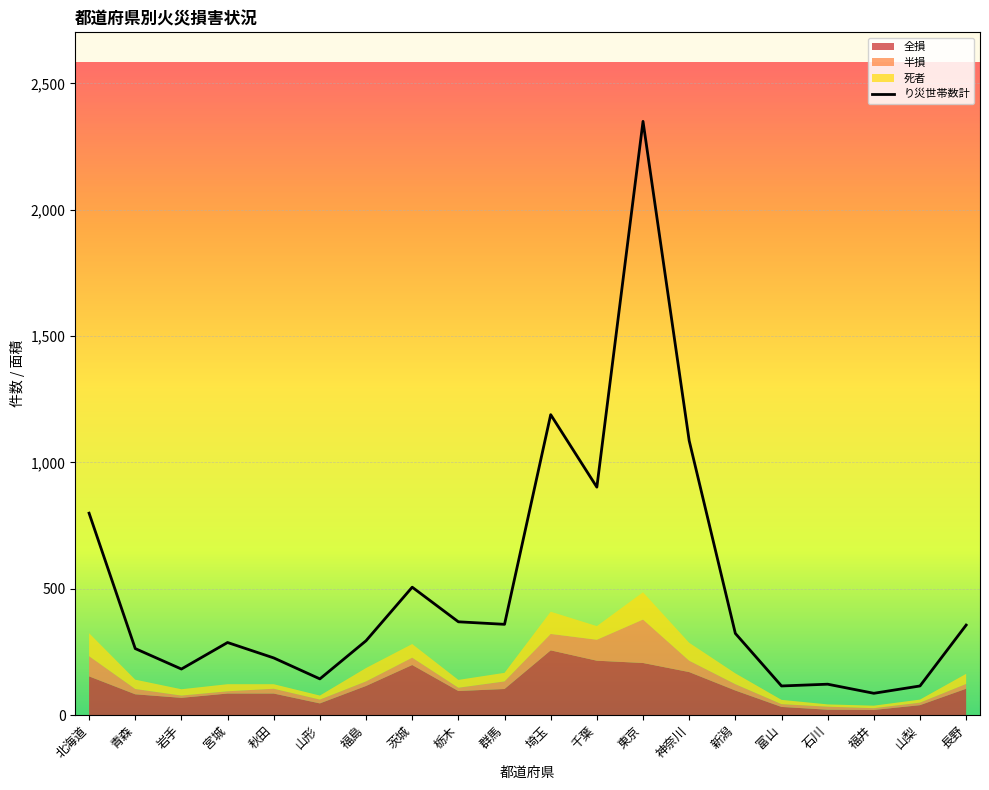

What is the change in value from 岩手 to 新潟?

+141